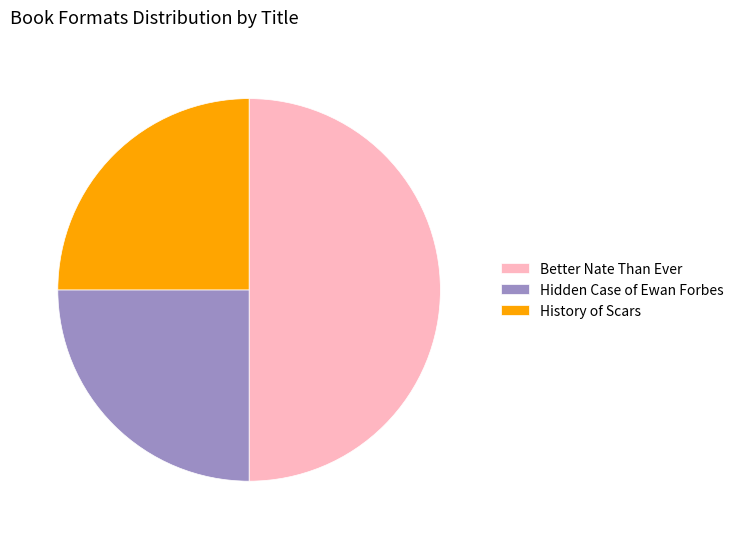

Which category has the biggest portion of the pie?

Better Nate Than Ever